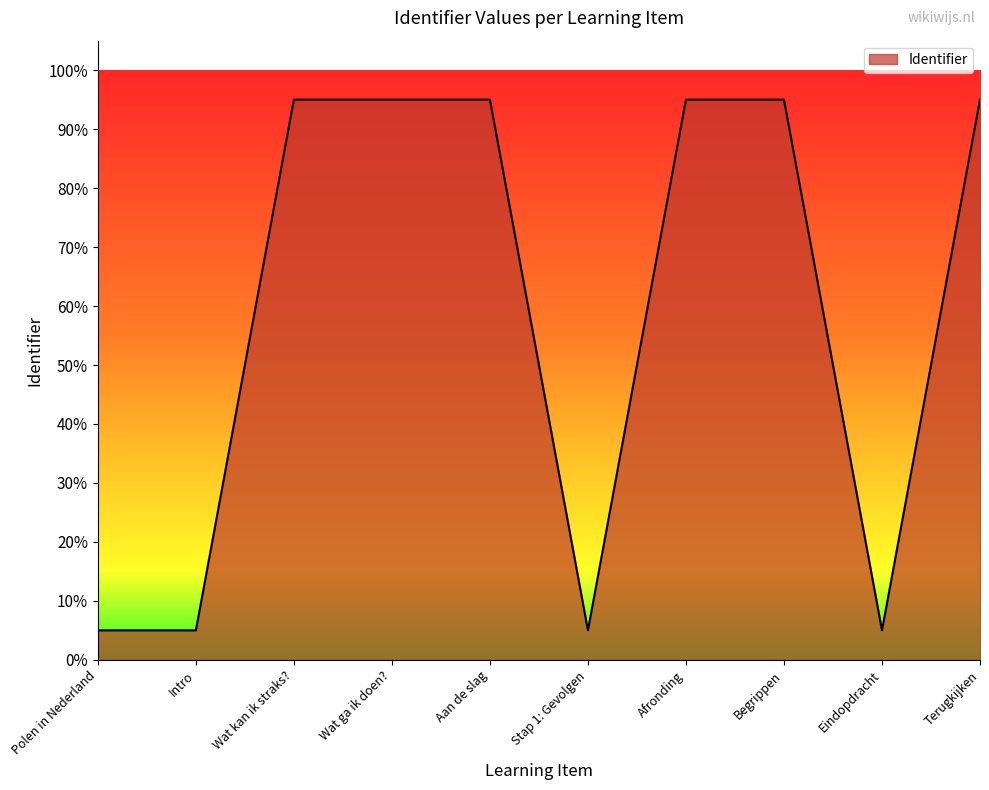

Rank the categories by value from highest to lowest.

Terugkijken, Begrippen, Afronding, Aan de slag, Wat ga ik doen?, Wat kan ik straks?, Eindopdracht, Stap 1: Gevolgen, Intro, Polen in Nederland